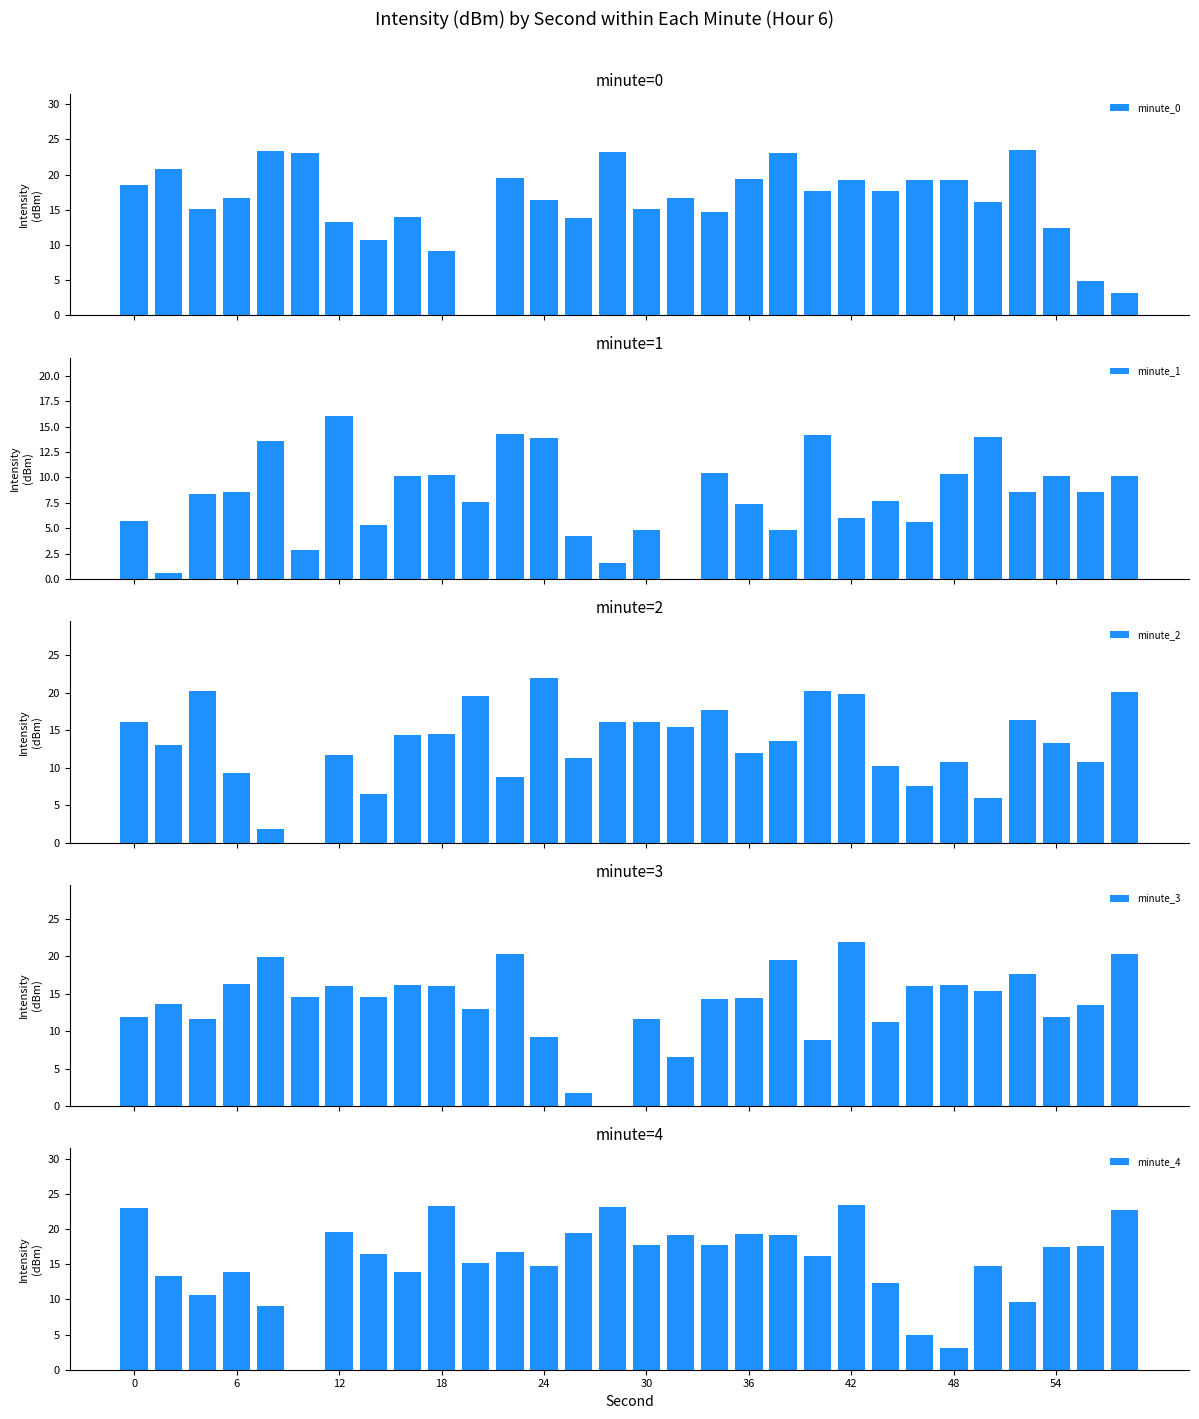

At how many categories does at least one series exceed 18?

21